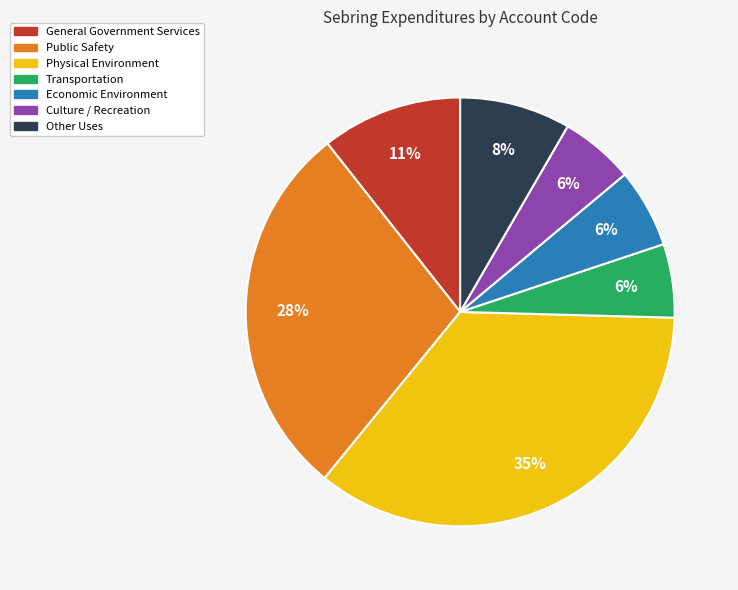

How many slices are in this pie chart?

7